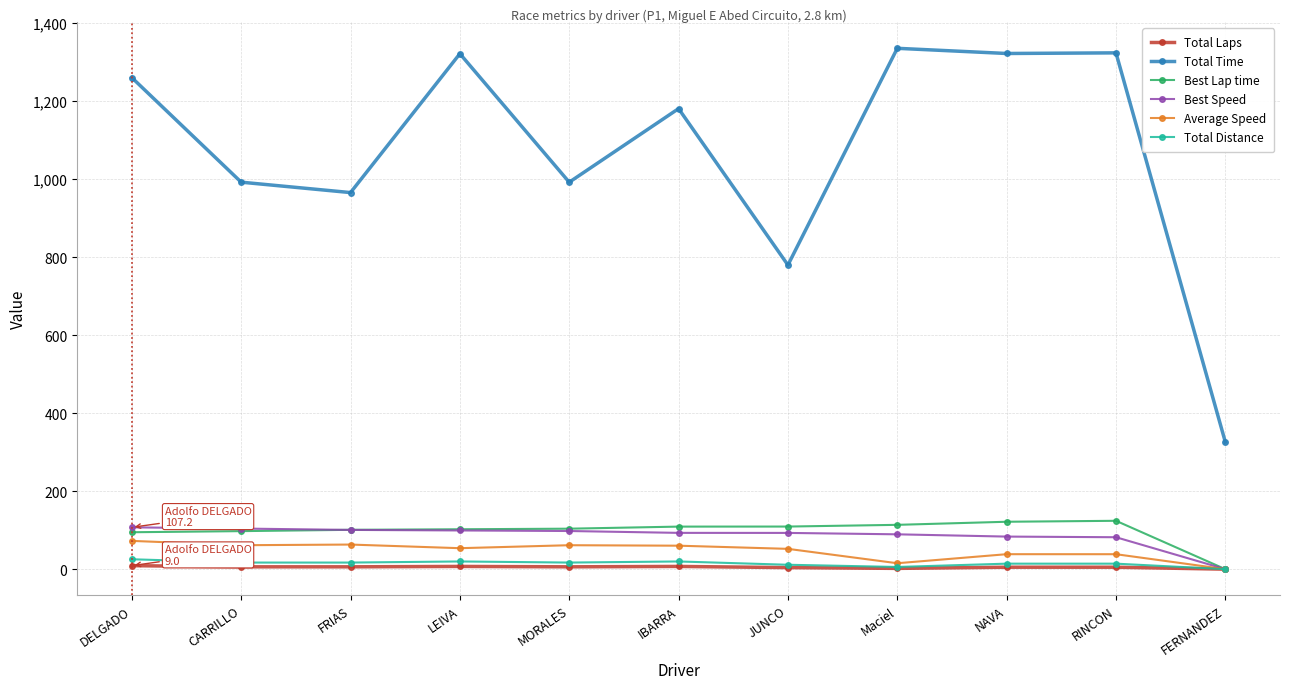

True or false: Total Laps has a value of 7.0 at LEIVA.

True